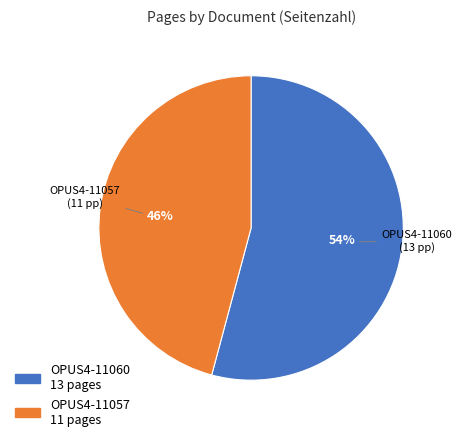

To the nearest percent, what is the difference between the OPUS4-11060 and OPUS4-11057 slice percentages?

8%